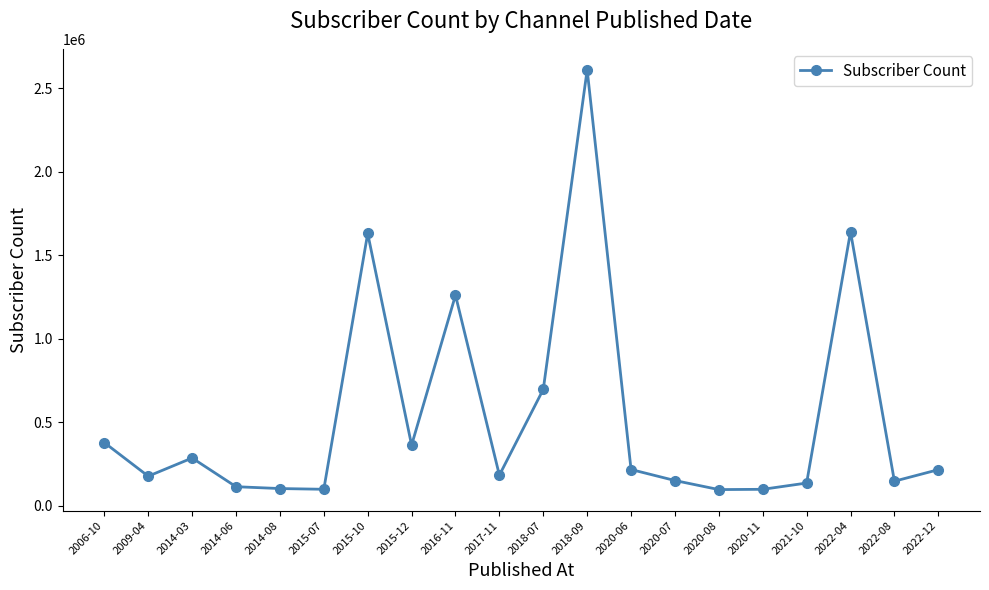

Where is the first local minimum?

2009-04